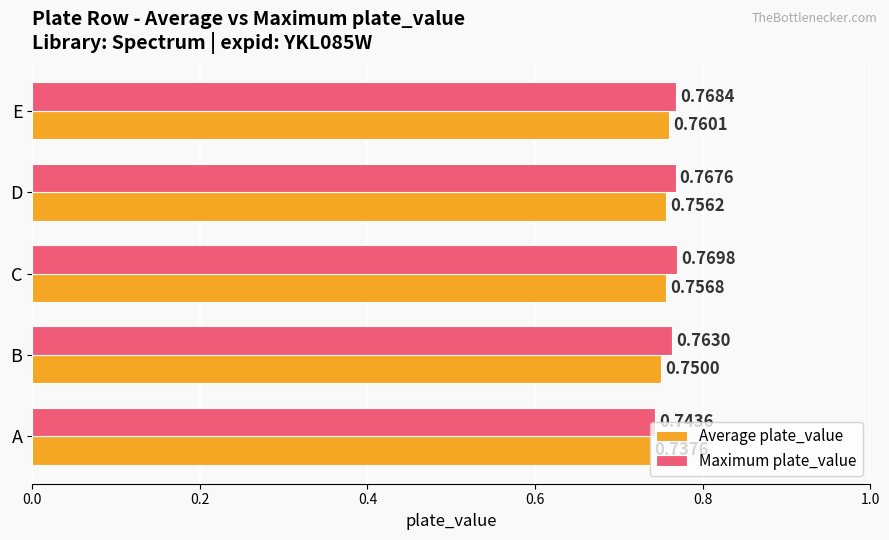

Which series has the largest total across all categories?

Maximum plate_value